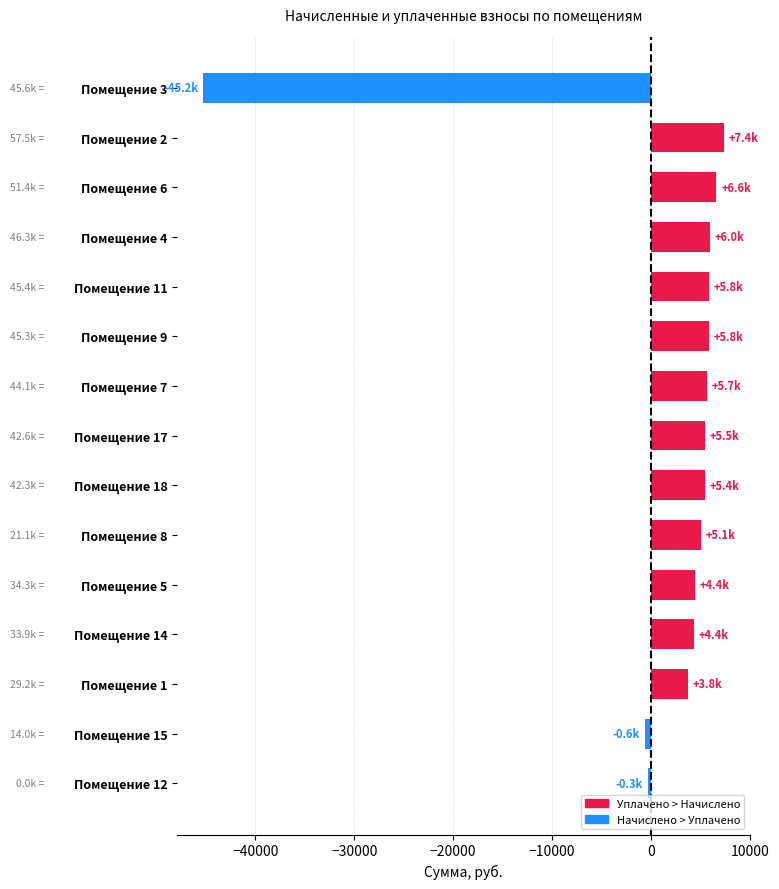

What is the label of the 15th bar from the bottom?

Помещение 3